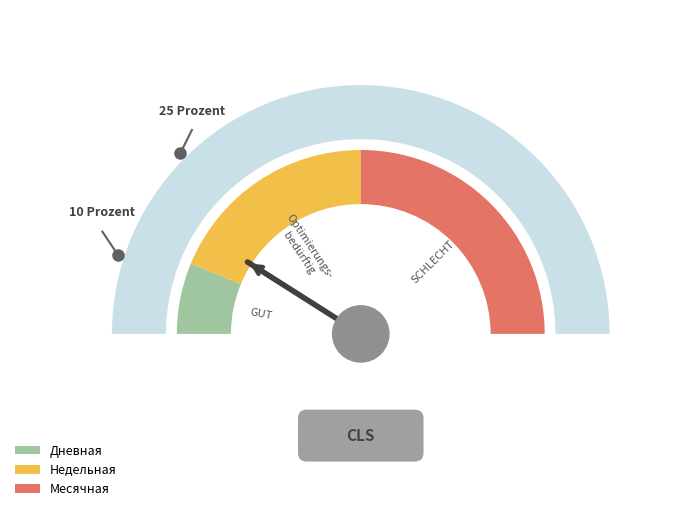

What is the change in value from Недельная to Месячная?

+1